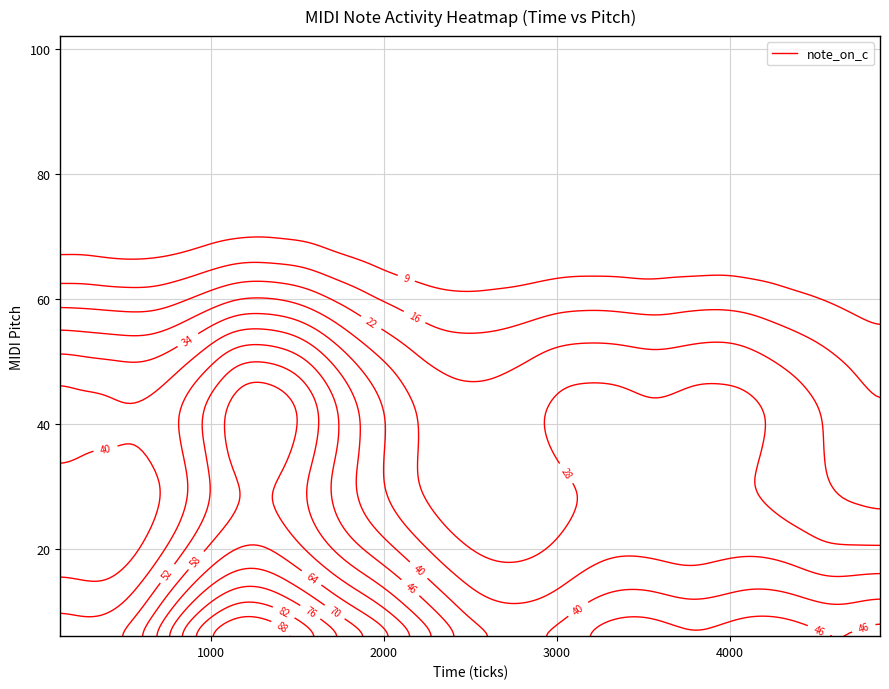

What is the total value across all series at 1?

72